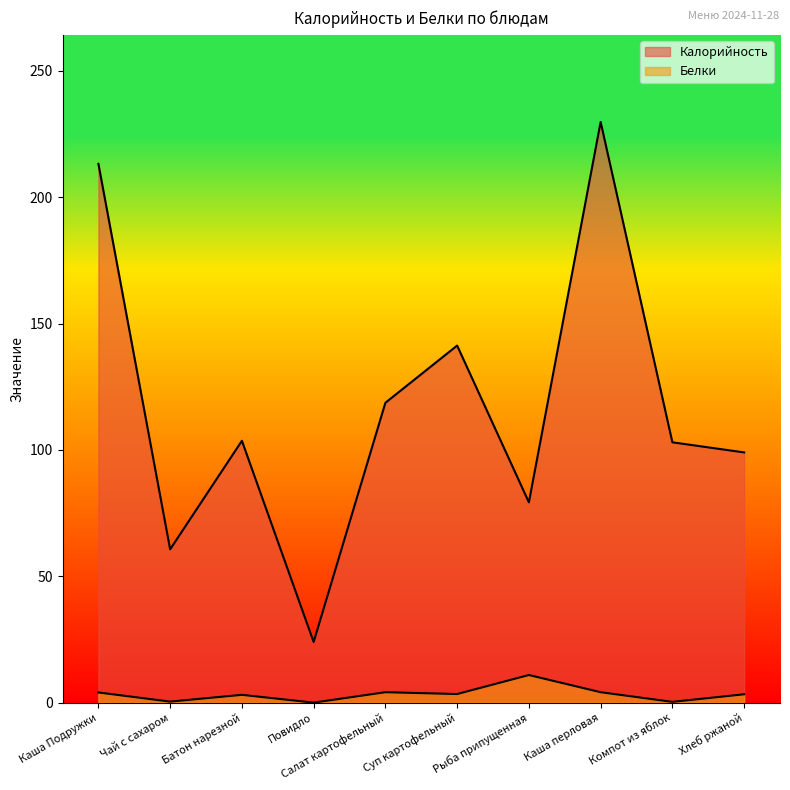

What is the approximate value of Калорийность at Повидло?

24.0